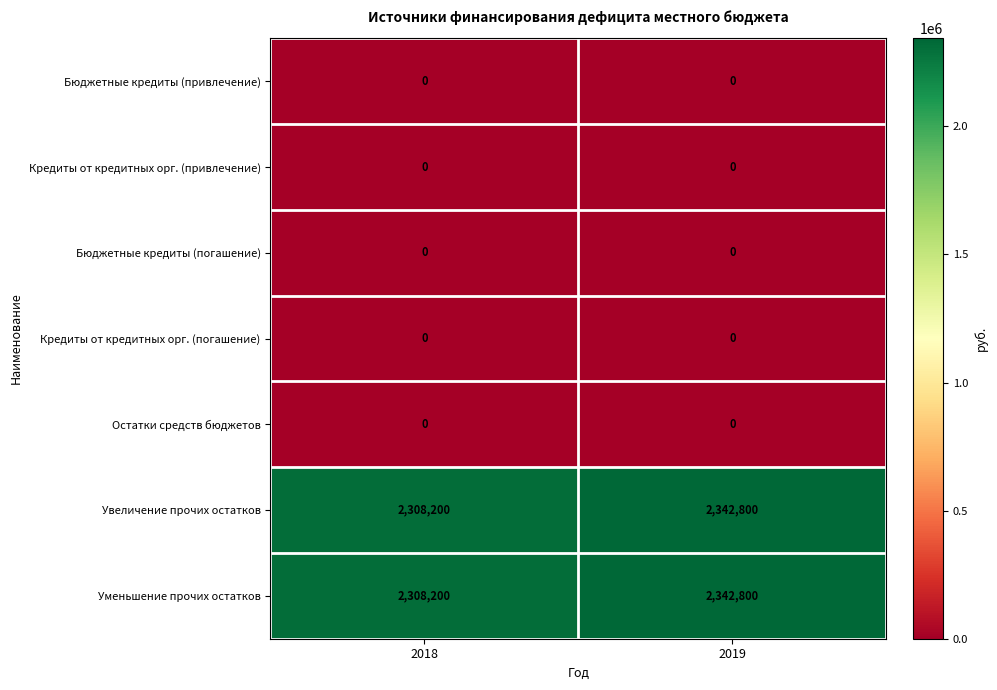

True or false: Уменьшение прочих остатков has a value of 2342800 at 2019.

True